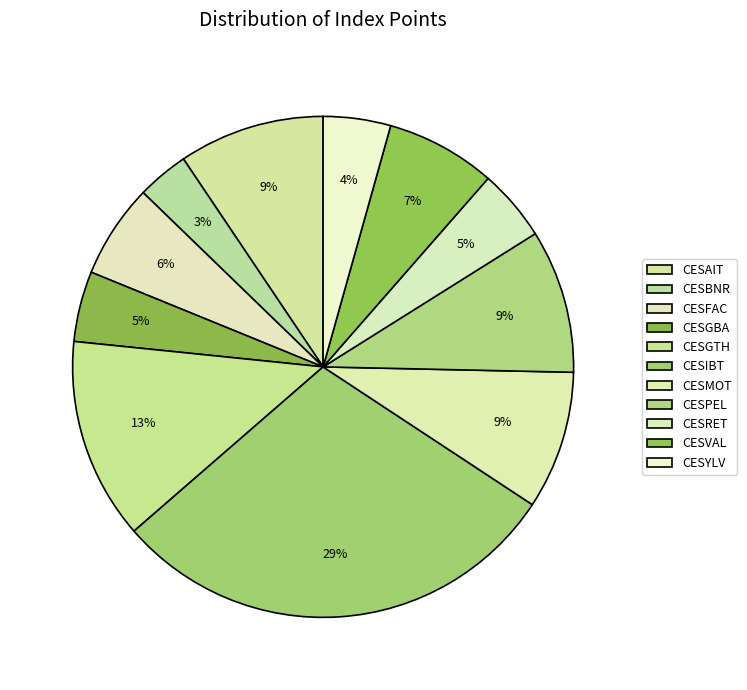

True or false: CESGBA accounts for 18% of the total.

False